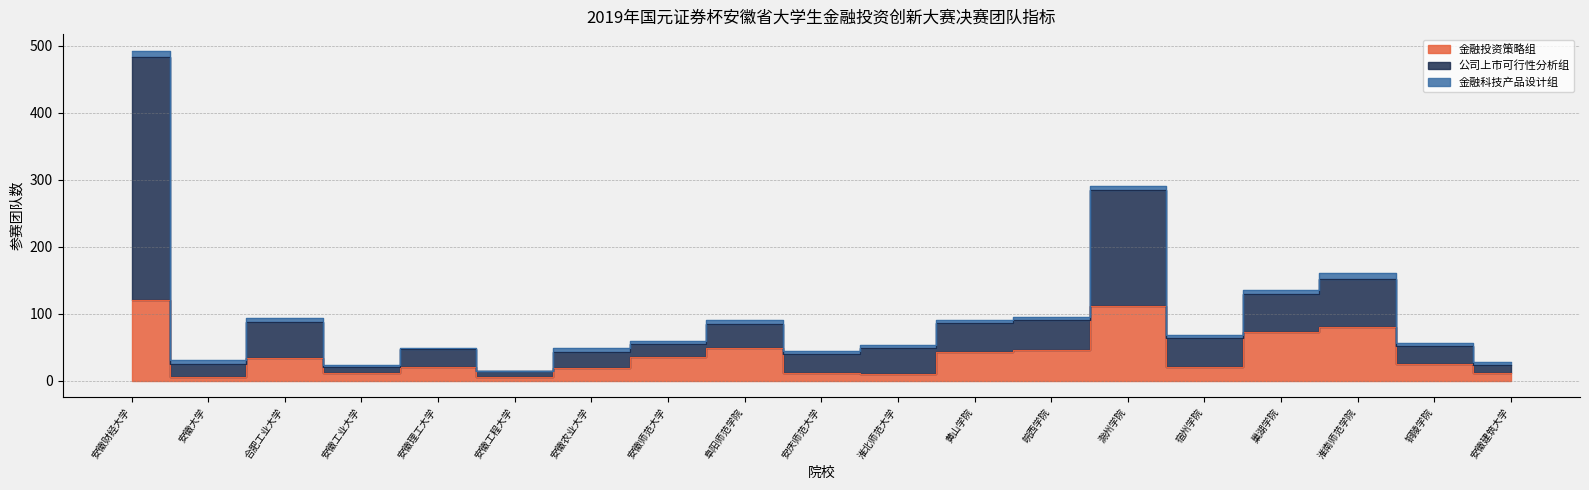

True or false: 金融投资策略组 and 公司上市可行性分析组 cross at least once.

False